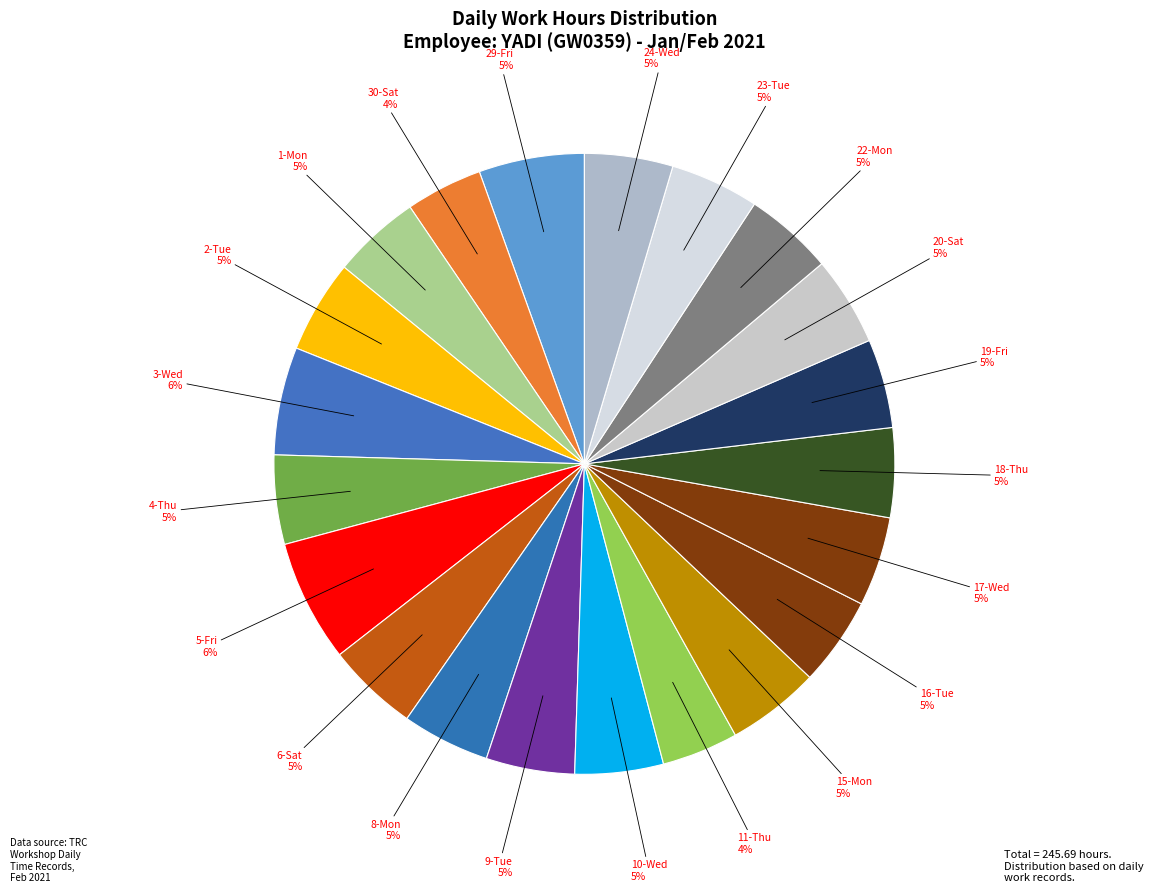

How many segments does this pie chart have?

21